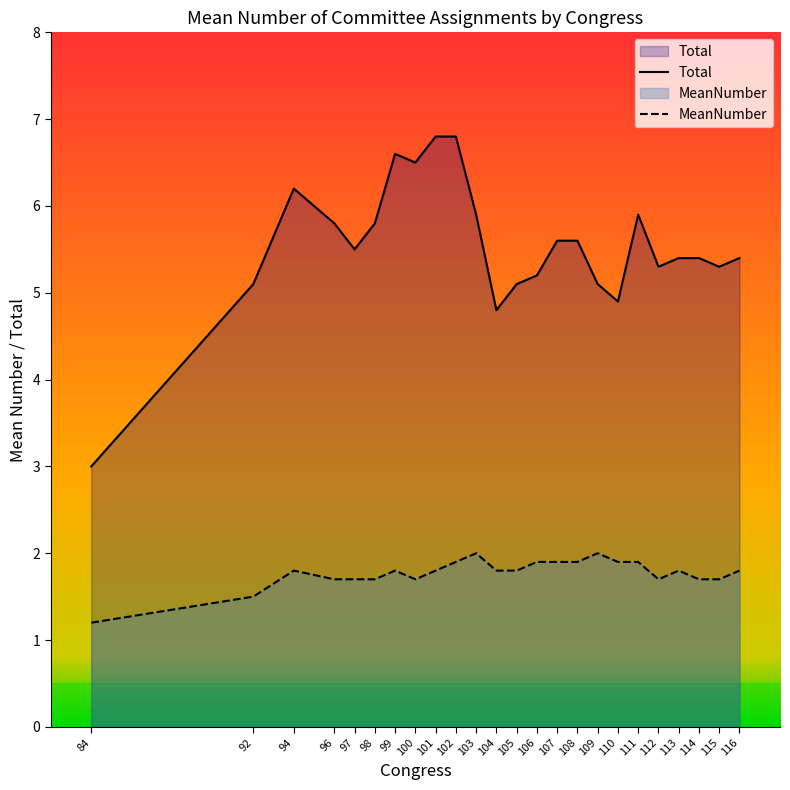

What is the average value of the Total series?

5.5